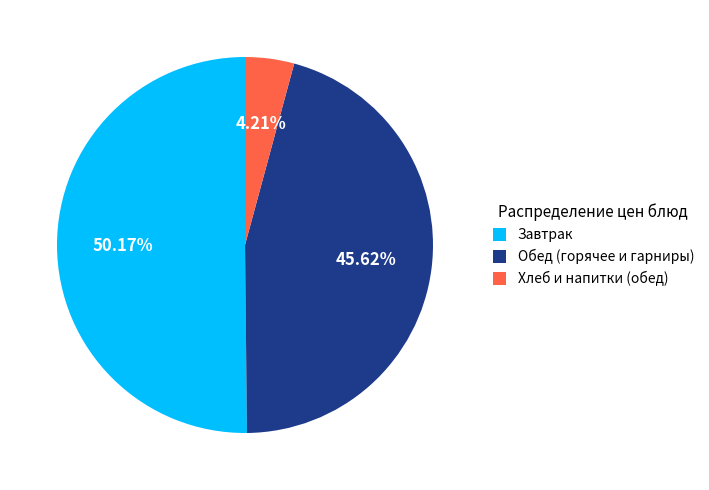

Combined, do Завтрак and Обед (горячее и гарниры) account for over 50%?

Yes